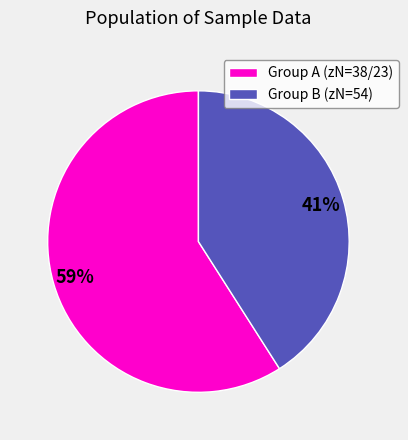

To the nearest percent, what is the difference between the largest and smallest slice percentages?

18%